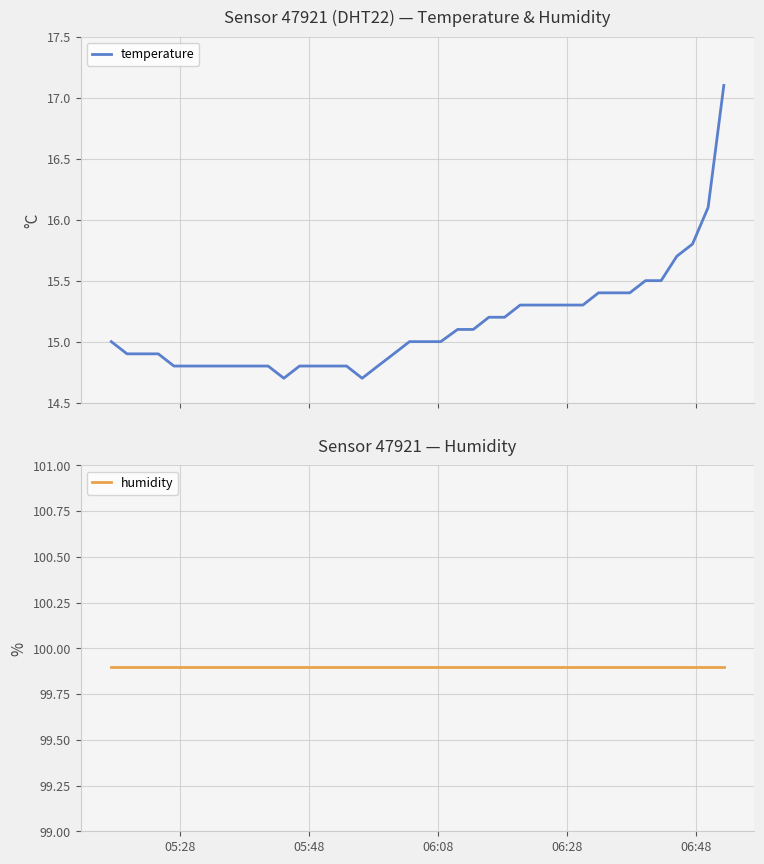

True or false: temperature and humidity cross at least once.

False